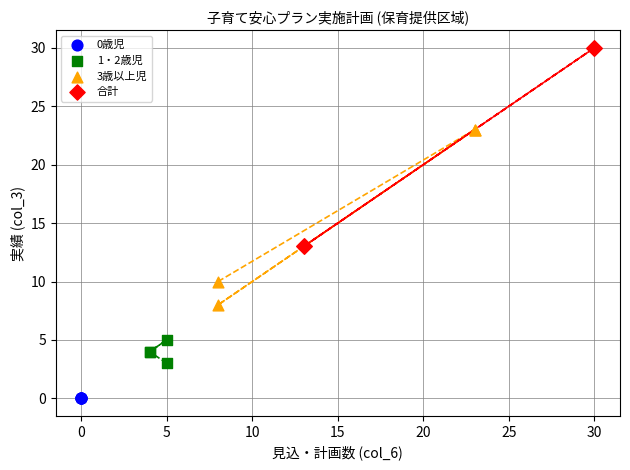

Which series contains the lowest Y value?

0歳児